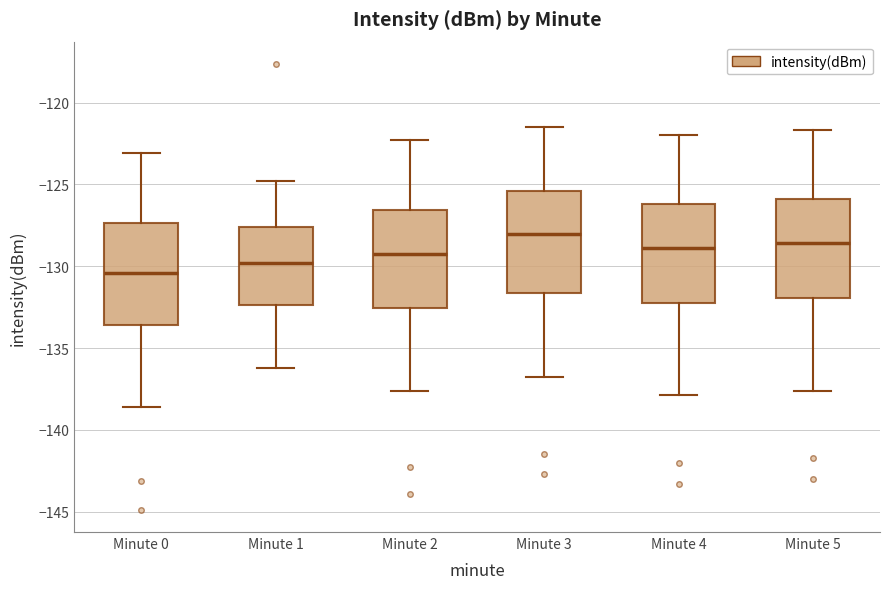

Reading left to right, transcribe this box plot: for each box, give where its median line is, the range the box spans, and where its two whiskers end, as read against the y-axis. The values are not printed on the chart, so give them approximately, as read against the axis.

Minute 0: median -130.5, box -133.5 to -127.5, whiskers -138.5 to -123.0
Minute 1: median -130.0, box -132.5 to -127.5, whiskers -136.0 to -125.0
Minute 2: median -129.0, box -132.5 to -126.5, whiskers -137.5 to -122.5
Minute 3: median -128.0, box -131.5 to -125.5, whiskers -137.0 to -121.5
Minute 4: median -129.0, box -132.0 to -126.0, whiskers -138.0 to -122.0
Minute 5: median -128.5, box -132.0 to -126.0, whiskers -137.5 to -121.5